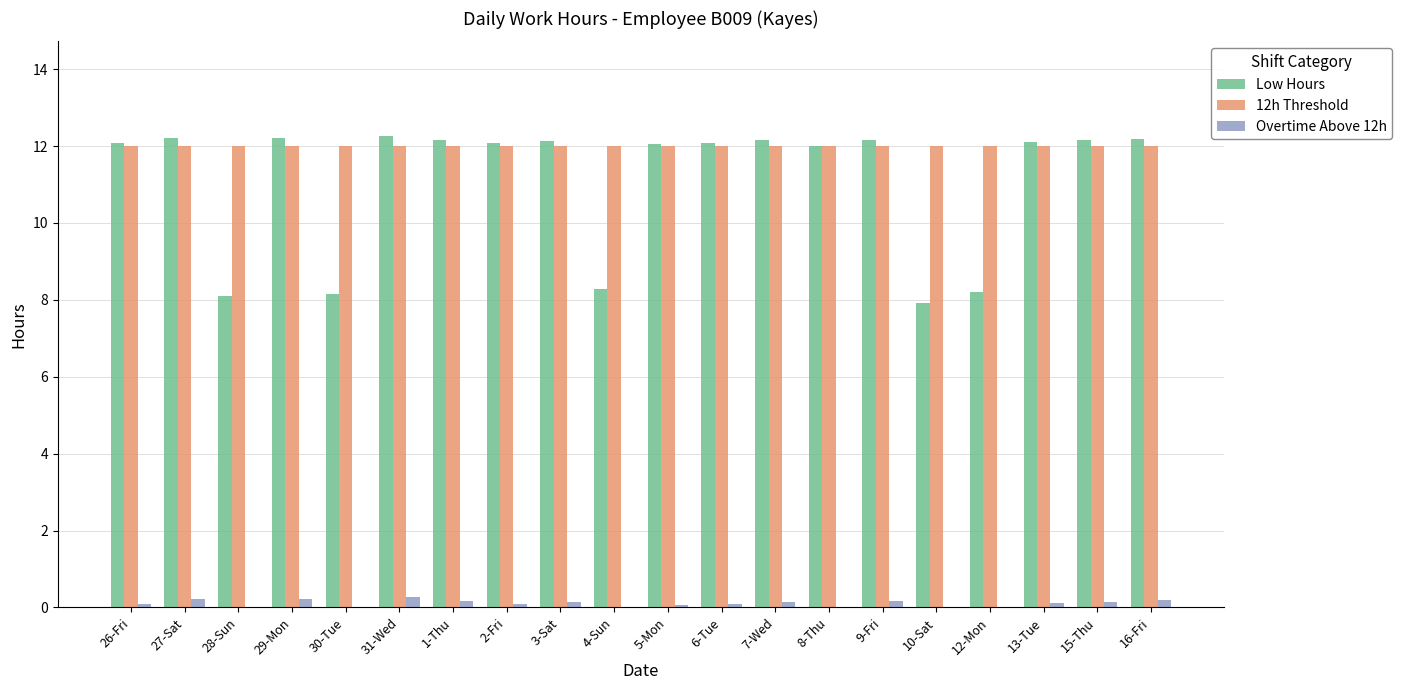

Which series has the widest spread of values?

Low Hours